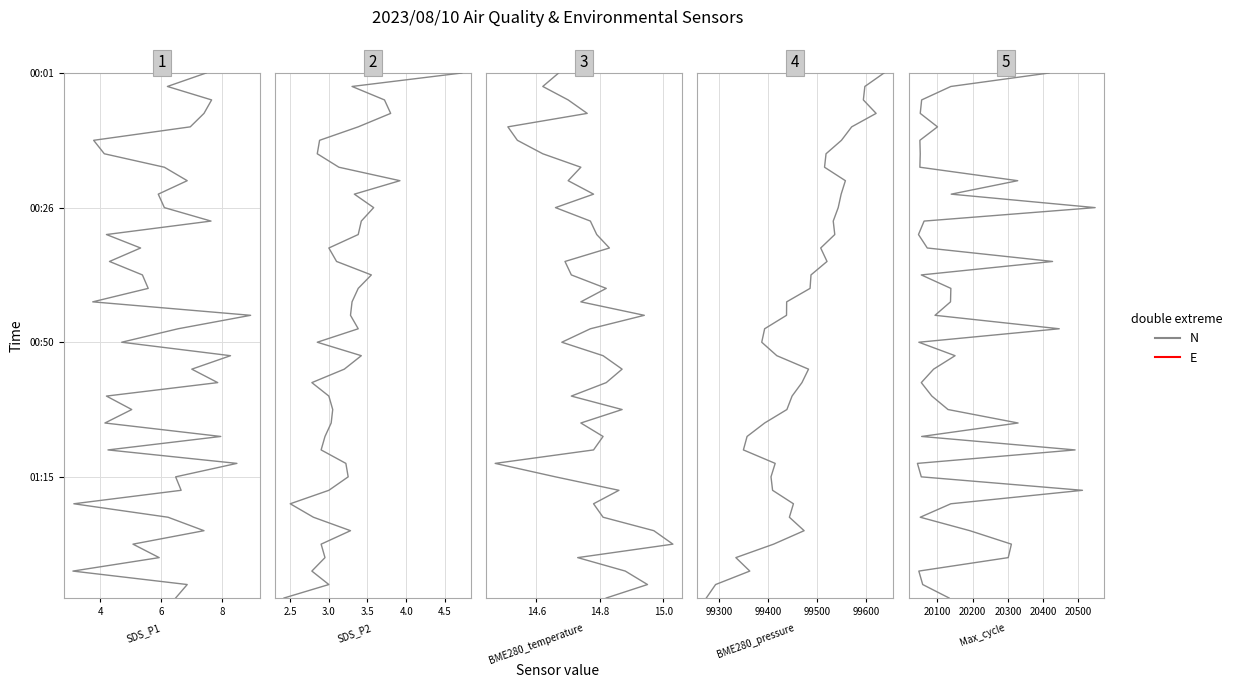

Is it true that Max_cycle equals 4 at 8?

False